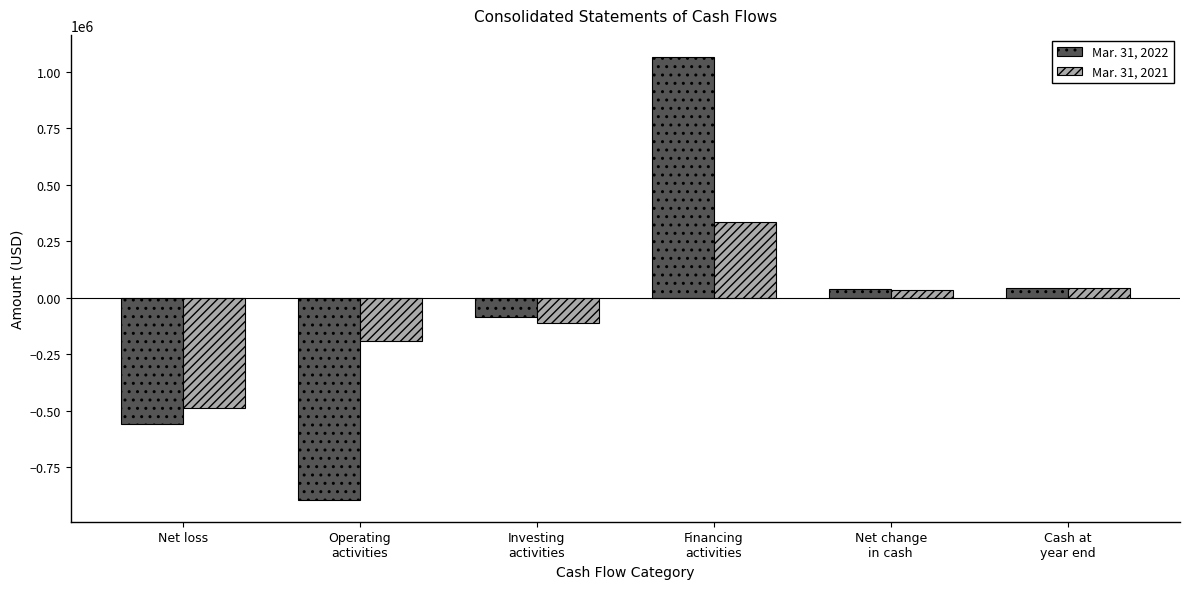

The Mar. 31, 2022 series shows -559336 at Net loss. True or false?

True